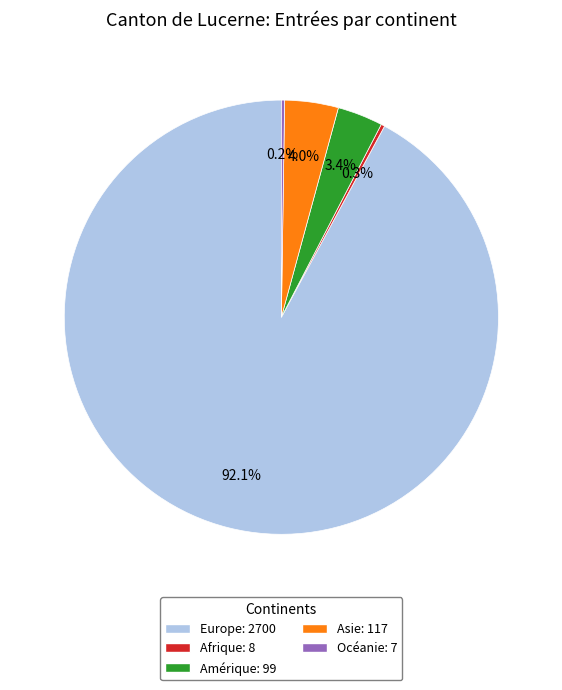

How much of the chart is everything except Europe?

7.9%